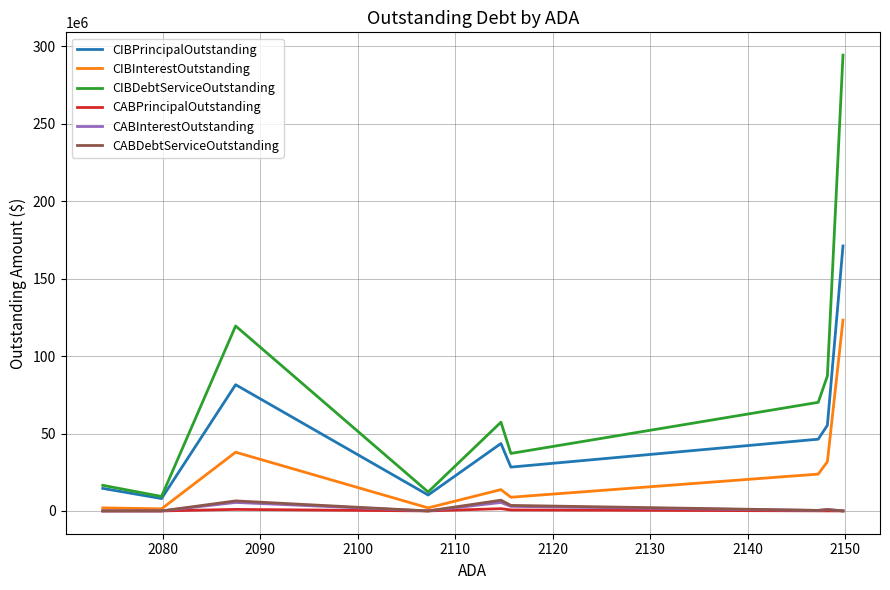

What is the highest value of the CIBDebtServiceOutstanding series?

294429230.3